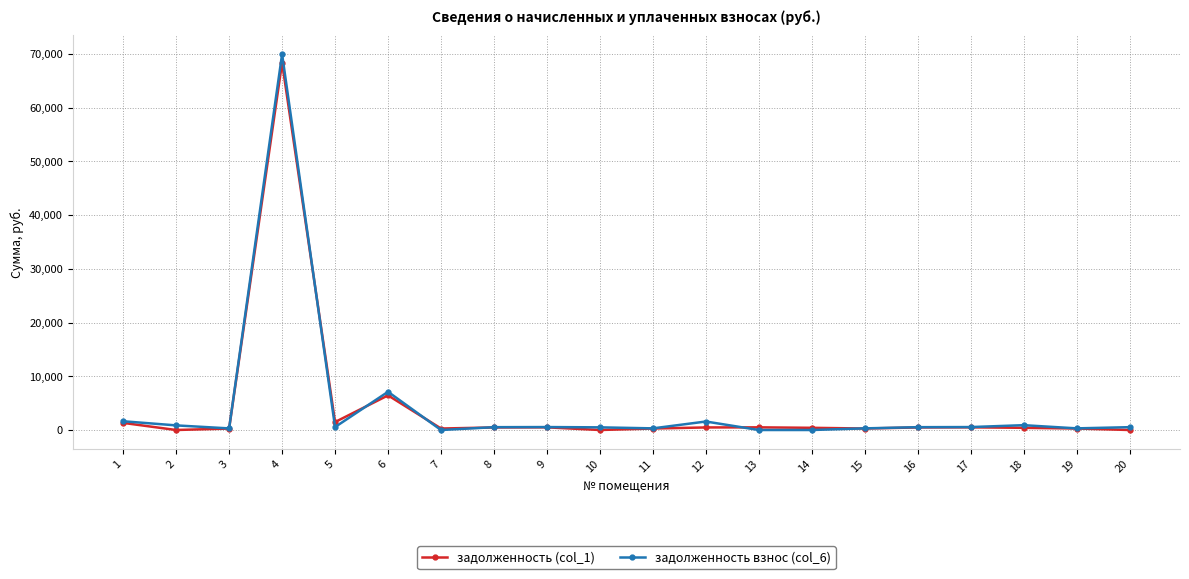

What is the maximum value for задолженность взнос (col_6)?

69945.1